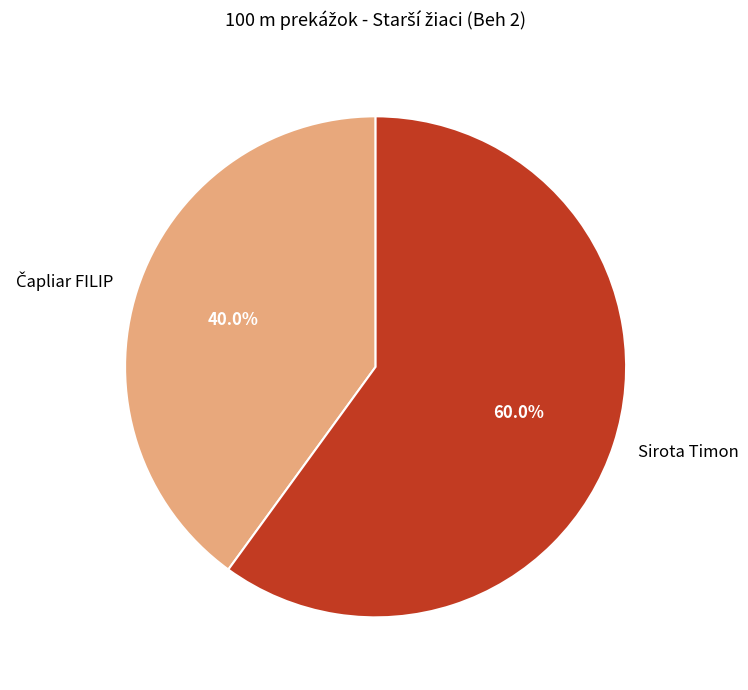

What is the majority slice?

Sirota Timon